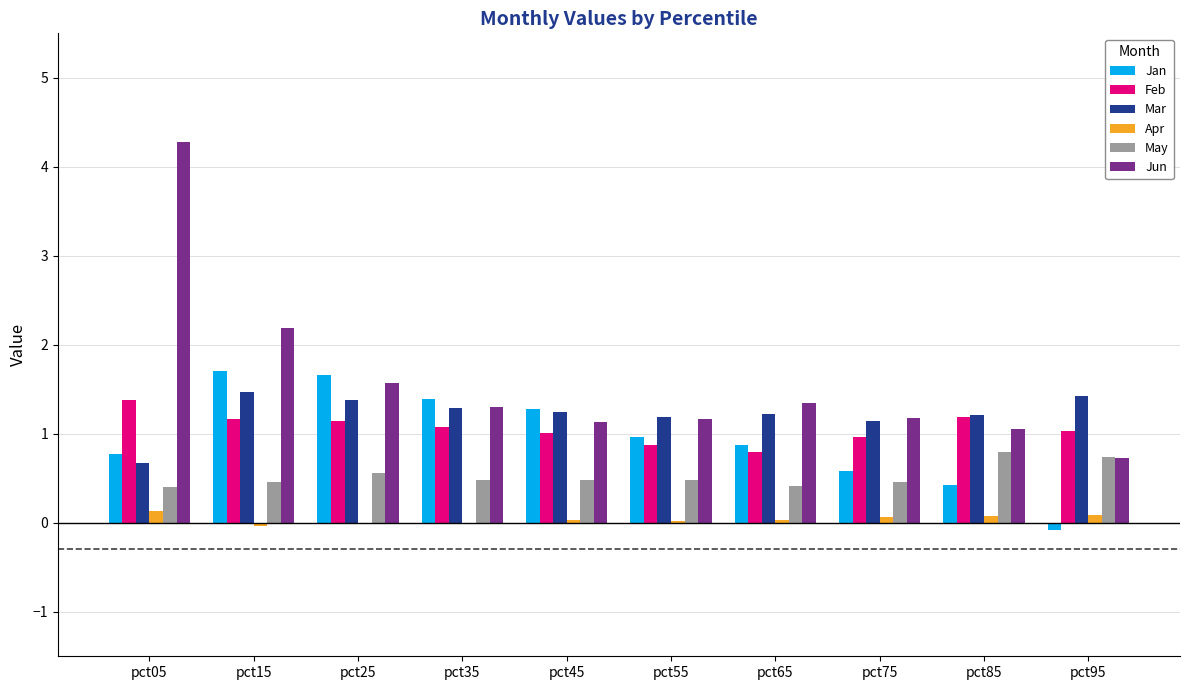

Which series has the largest total across all categories?

Jun